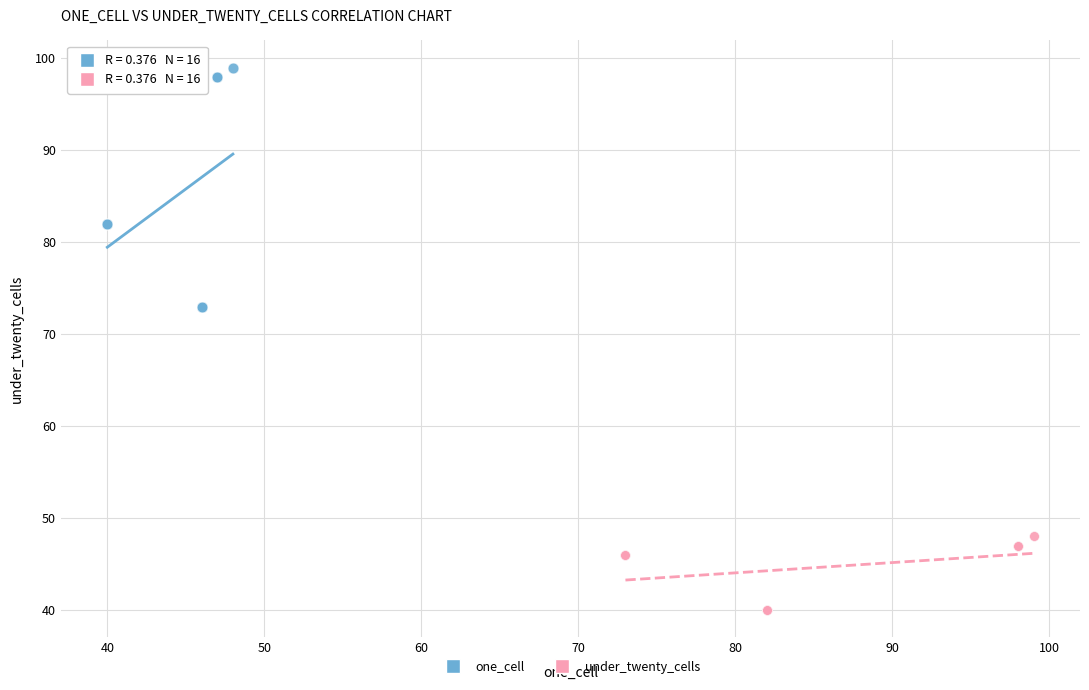

Which series contains the lowest Y value?

under_twenty_cells